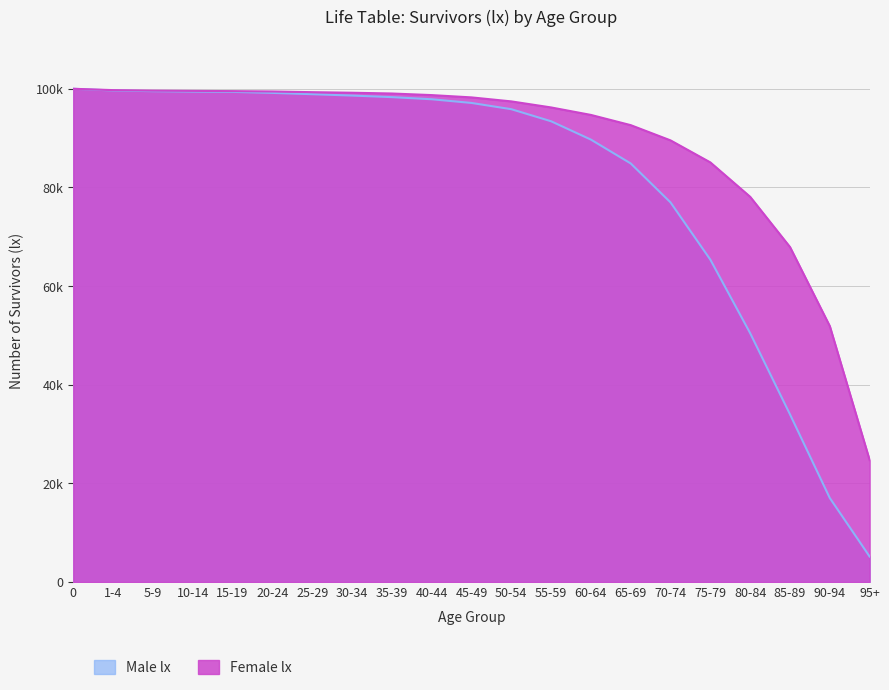

Reading left to right, what are all the values shown in this chart?

Male lx: 0=100000	1-4=99658	5-9=99514	10-14=99430	15-19=99373	20-24=99166	25-29=98903	30-34=98625	35-39=98308	40-44=97877	45-49=97129	50-54=95864	55-59=93415	60-64=89698	65-69=84862	70-74=76961	75-79=65357	80-84=50454	85-89=33998	90-94=17035	95+=5169
Female lx: 0=100000	1-4=99729	5-9=99629	10-14=99575	15-19=99526	20-24=99455	25-29=99313	30-34=99198	35-39=99044	40-44=98720	45-49=98254	50-54=97444	55-59=96217	60-64=94701	65-69=92628	70-74=89538	75-79=85072	80-84=78099	85-89=67919	90-94=51879	95+=24720